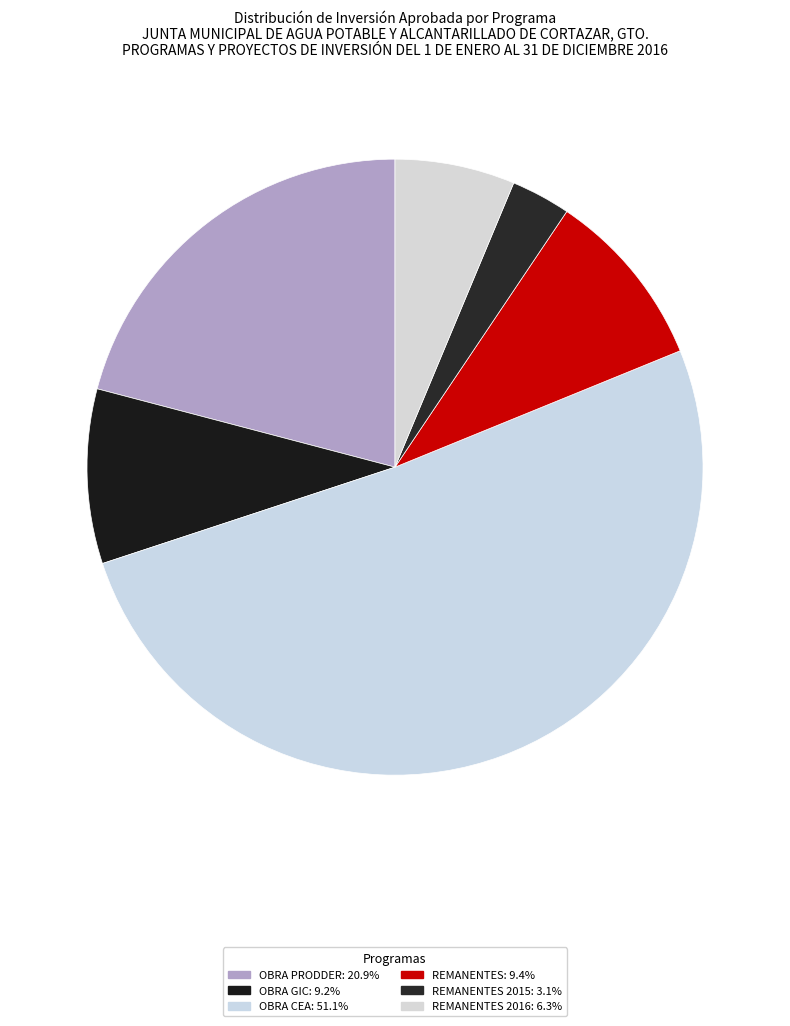

Which category has the biggest portion of the pie?

OBRA CEA